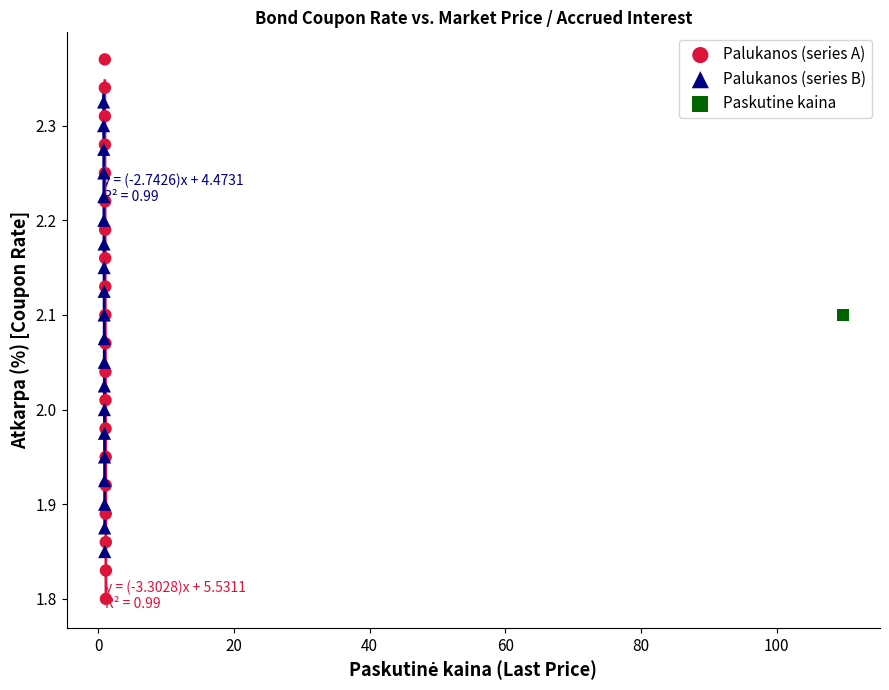

Which series contains the highest Y value?

Palukanos (series A)